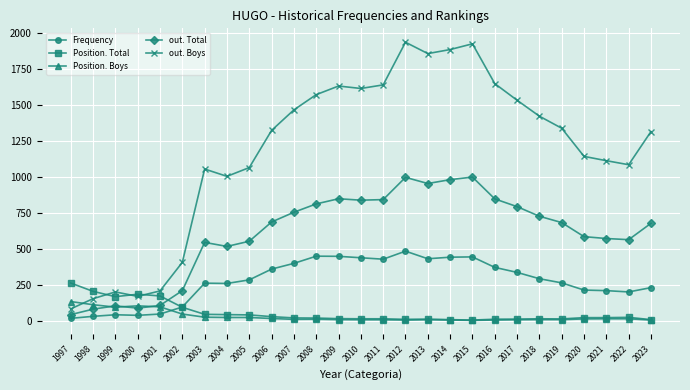

True or false: out. Total and out. Boys intersect in this chart.

False